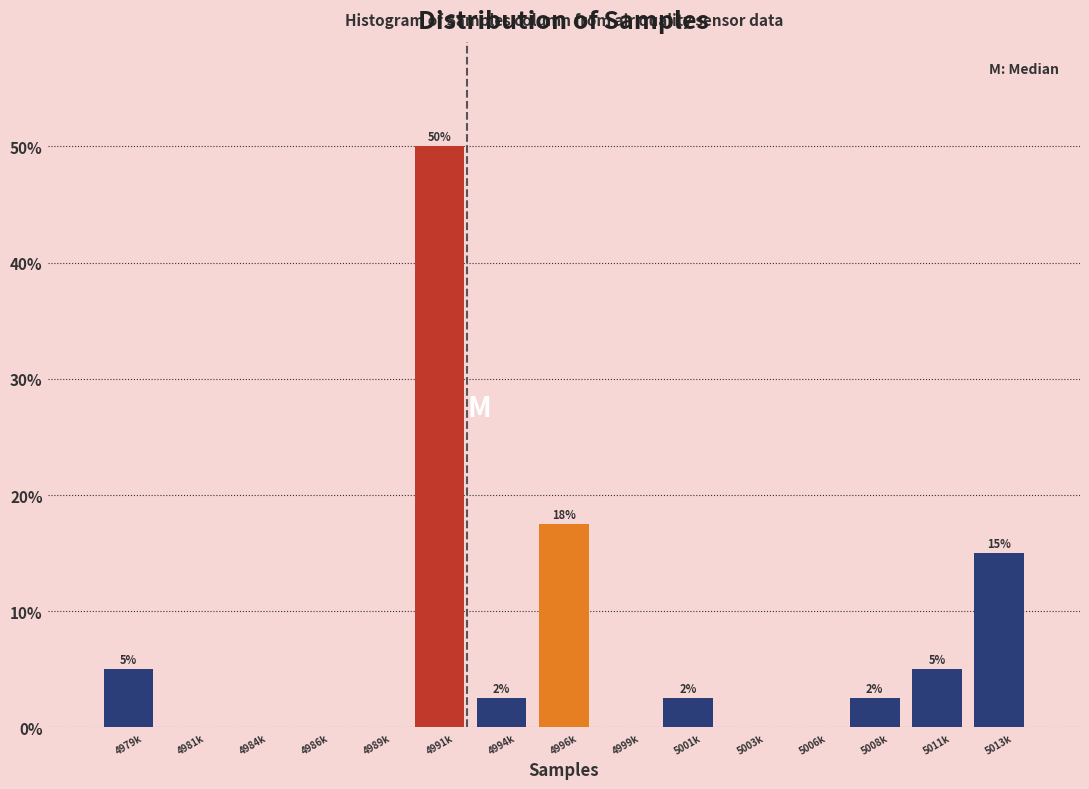

What value does the data have at 4994k?

2.5